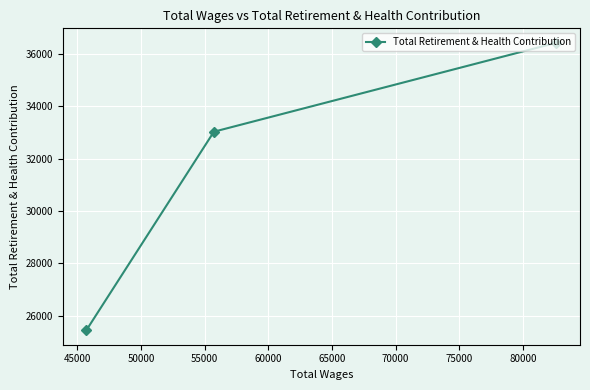

Reading left to right, transcribe all the data shown in this chart.

25445	33035	36436